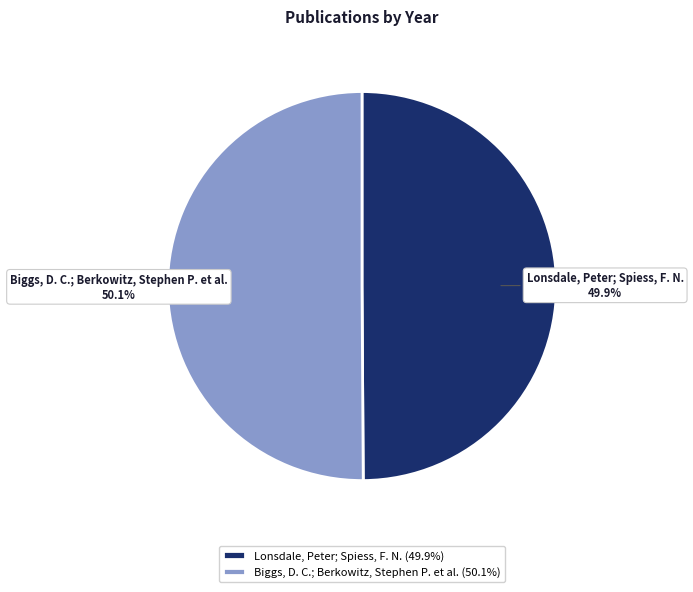

What percentage is the Biggs, D. C.; Berkowitz, Stephen P. et al. slice, to the nearest percent?

50%